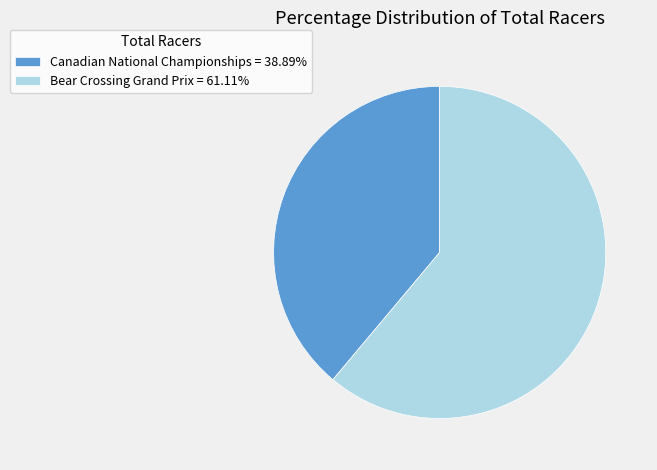

Between Bear Crossing Grand Prix and Canadian National Championships, which is larger?

Bear Crossing Grand Prix